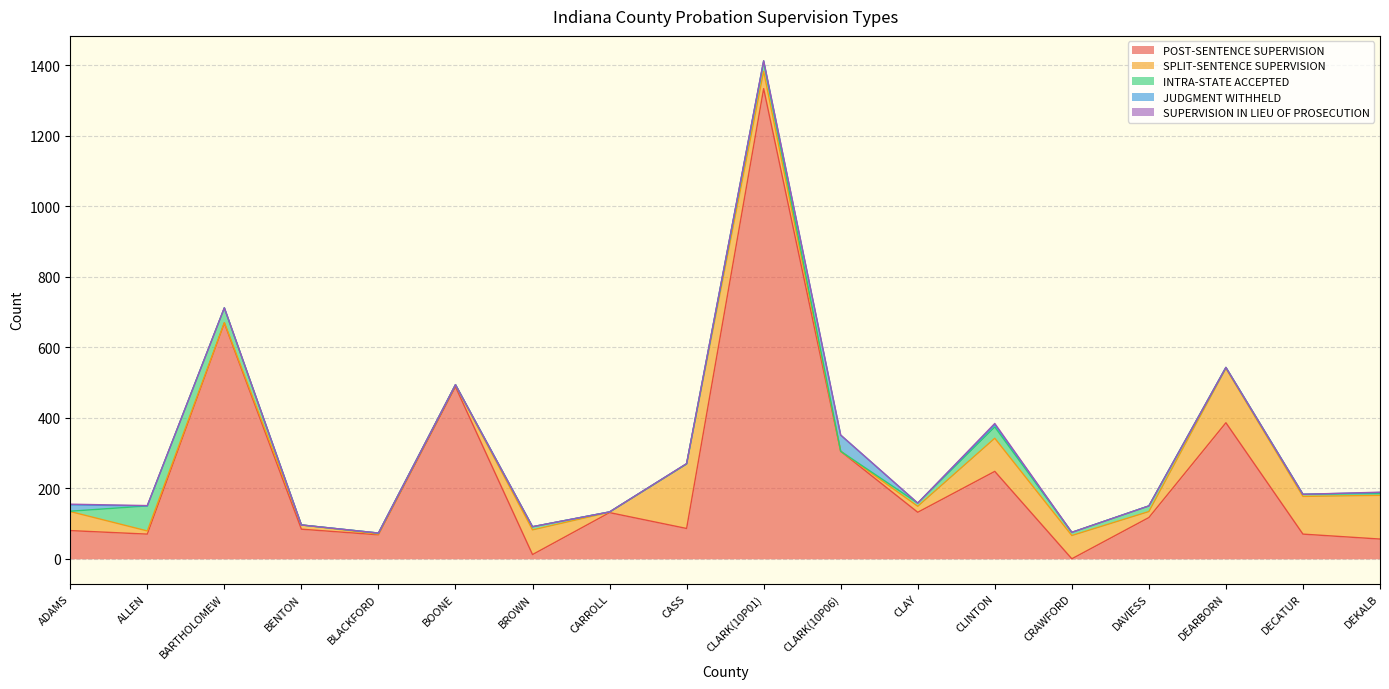

The value of POST-SENTENCE SUPERVISION at BLACKFORD is 36. True or false?

False